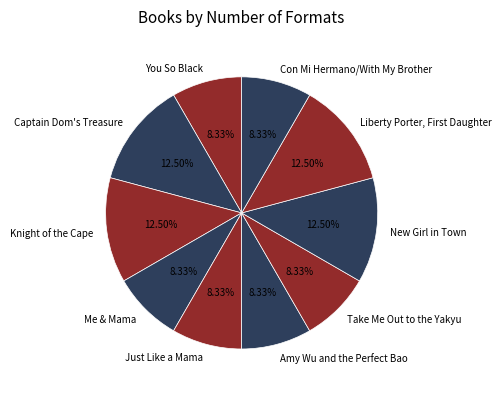

Approximately how many times larger is the value at Knight of the Cape compared to Amy Wu and the Perfect Bao?

1.5